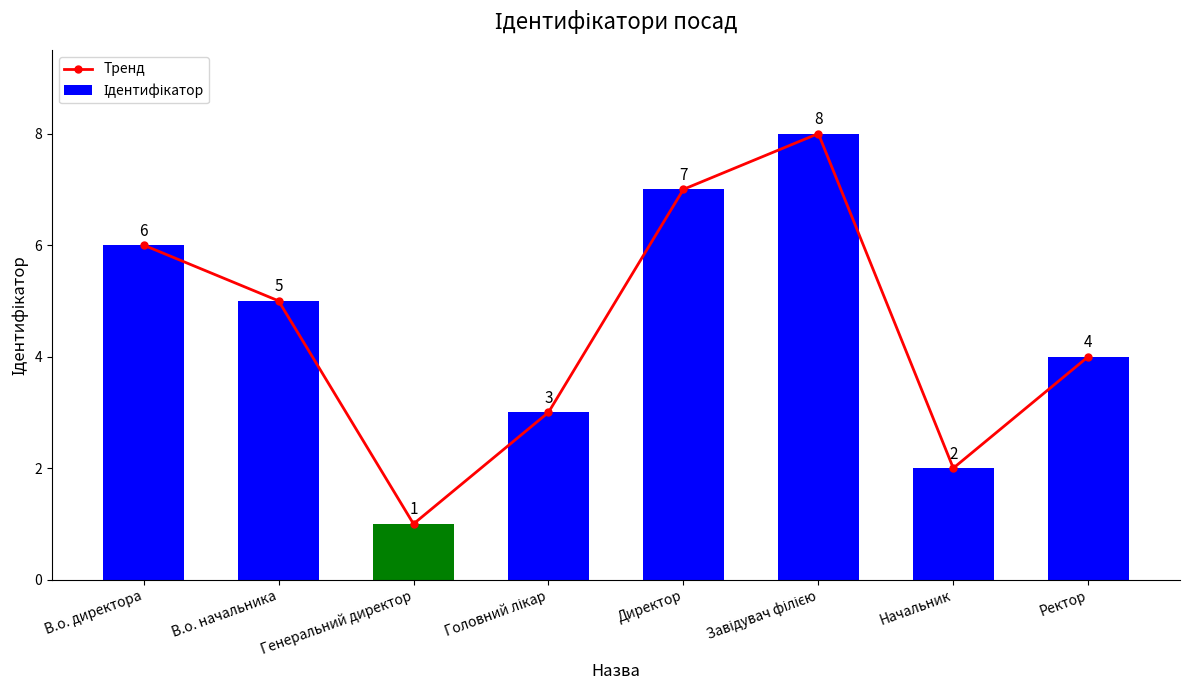

Count the number of categories in the chart.

8